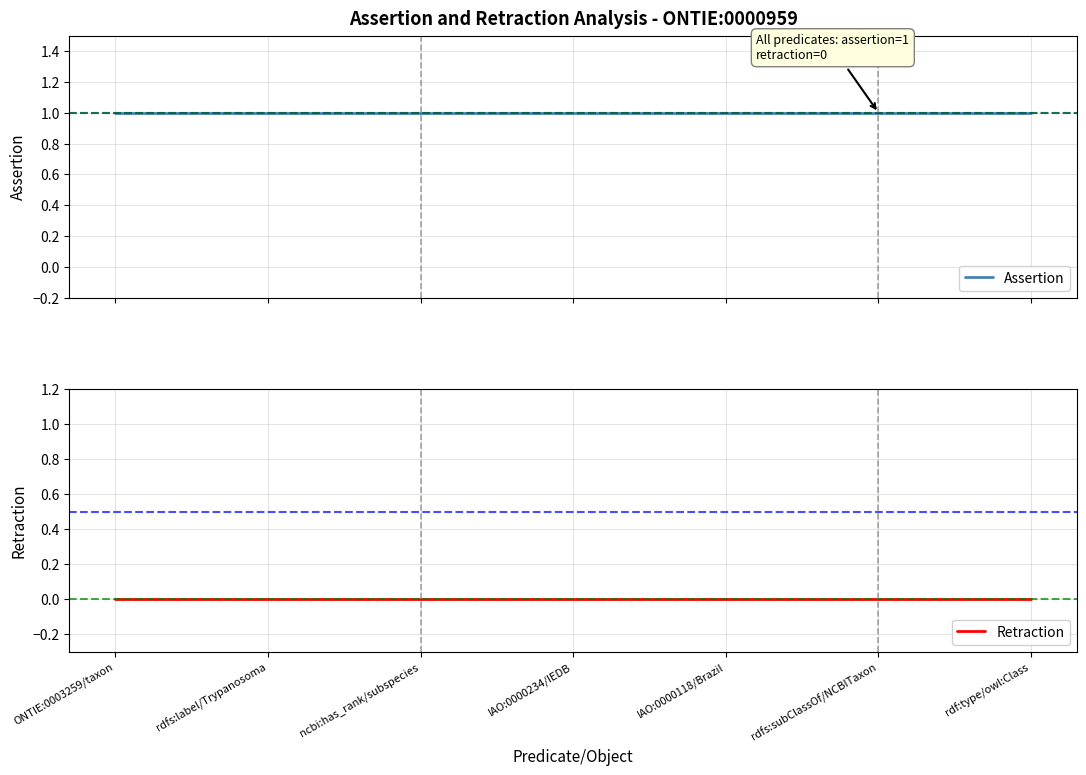

True or false: Assertion and Retraction cross at least once.

False